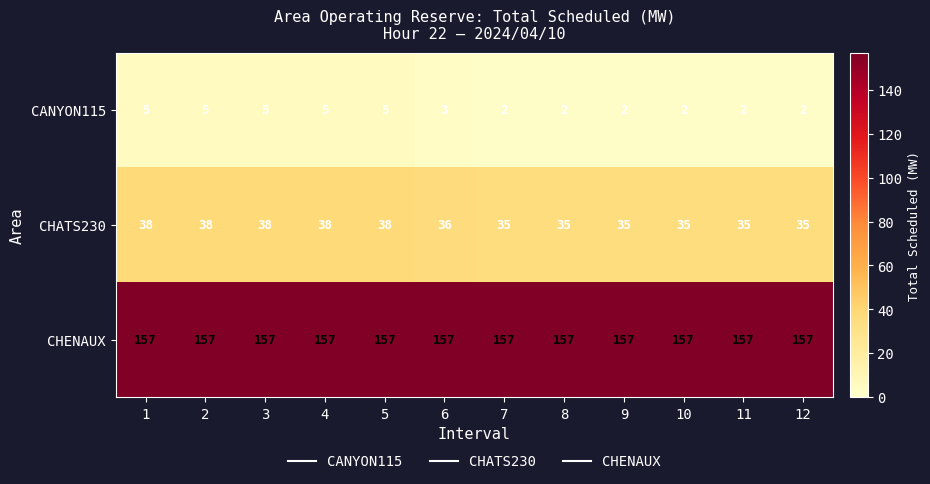

What is the highest value of the CANYON115 series?

5